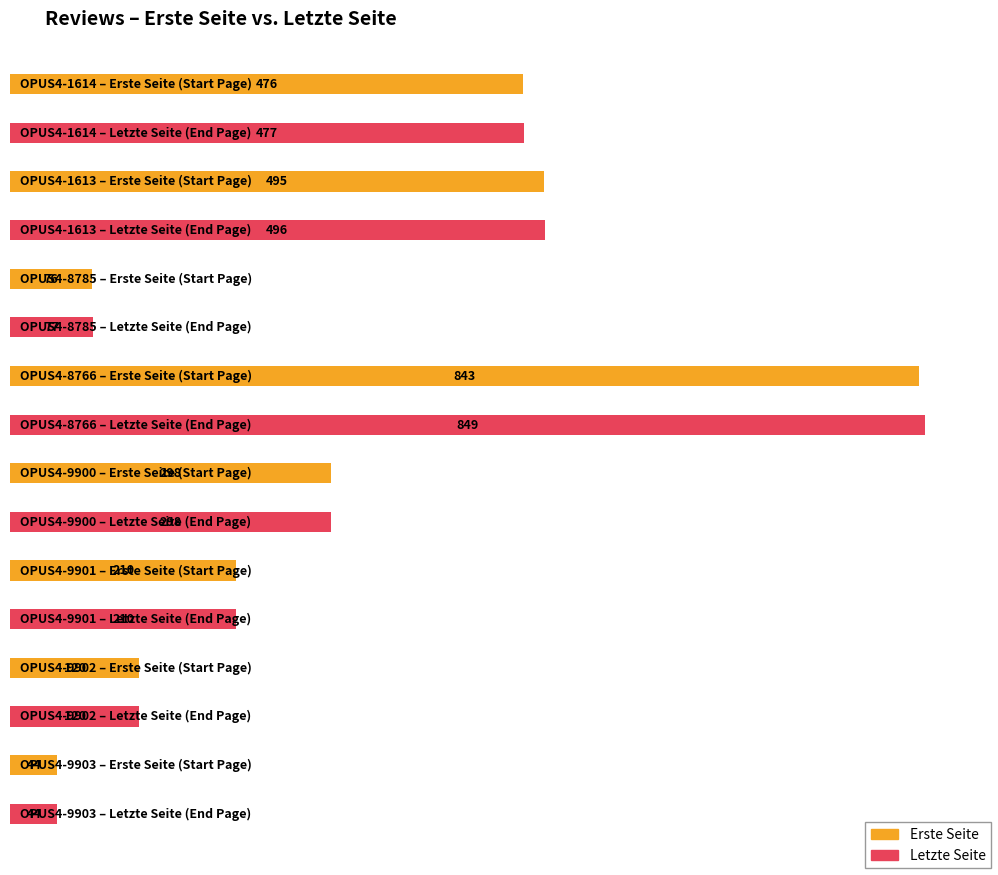

The Erste Seite series shows 105 at OPUS4-9898. True or false?

False